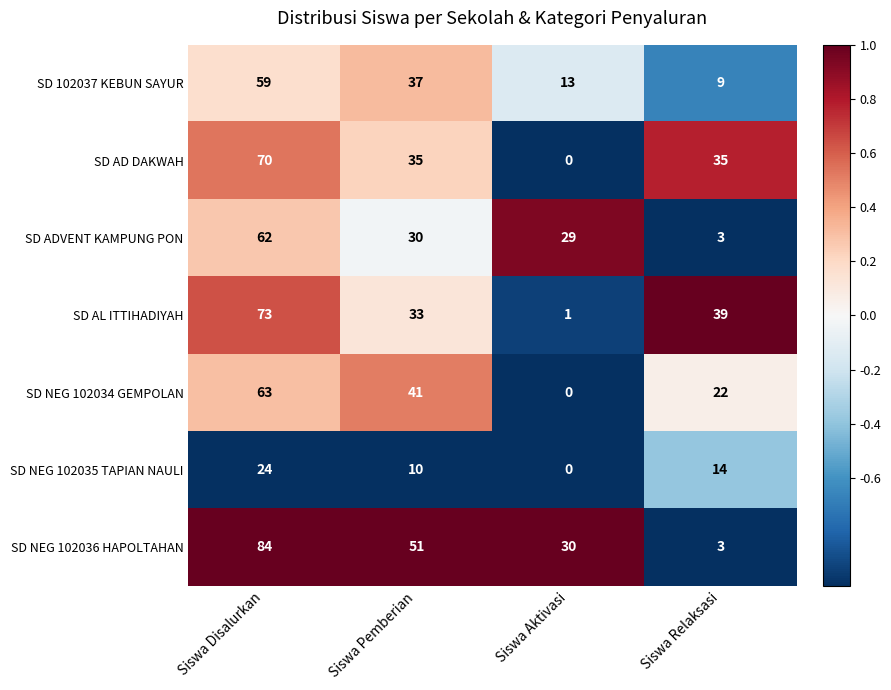

Reading left to right, list all the values displayed in this chart.

SD 102037 KEBUN SAYUR: Siswa Disalurkan=59	Siswa Pemberian=37	Siswa Aktivasi=13	Siswa Relaksasi=9
SD AD DAKWAH: Siswa Disalurkan=70	Siswa Pemberian=35	Siswa Aktivasi=0	Siswa Relaksasi=35
SD ADVENT KAMPUNG PON: Siswa Disalurkan=62	Siswa Pemberian=30	Siswa Aktivasi=29	Siswa Relaksasi=3
SD AL ITTIHADIYAH: Siswa Disalurkan=73	Siswa Pemberian=33	Siswa Aktivasi=1	Siswa Relaksasi=39
SD NEG 102034 GEMPOLAN: Siswa Disalurkan=63	Siswa Pemberian=41	Siswa Aktivasi=0	Siswa Relaksasi=22
SD NEG 102035 TAPIAN NAULI: Siswa Disalurkan=24	Siswa Pemberian=10	Siswa Aktivasi=0	Siswa Relaksasi=14
SD NEG 102036 HAPOLTAHAN: Siswa Disalurkan=84	Siswa Pemberian=51	Siswa Aktivasi=30	Siswa Relaksasi=3